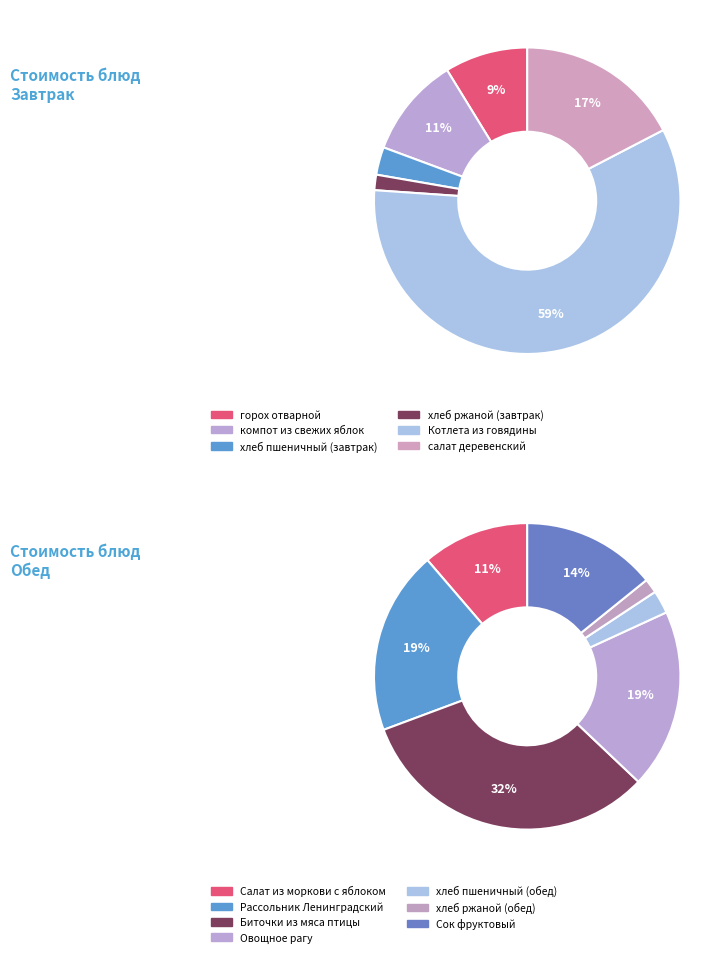

Rank the categories by value from highest to lowest.

Котлета из говядины, Биточки из мяса птицы, Рассольник Ленинградский, Овощное рагу, Сок фруктовый, Салат из моркови с яблоком, салат деревенский, компот из свежих яблок, горох отварной, хлеб пшеничный (обед), хлеб пшеничный (завтрак), хлеб ржаной (обед), хлеб ржаной (завтрак)